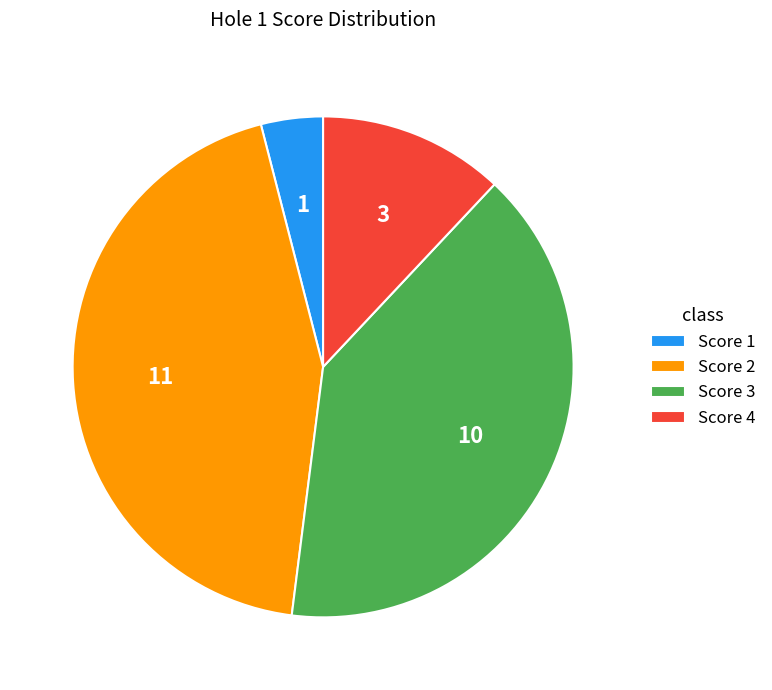

Which slice is the largest?

Score 2